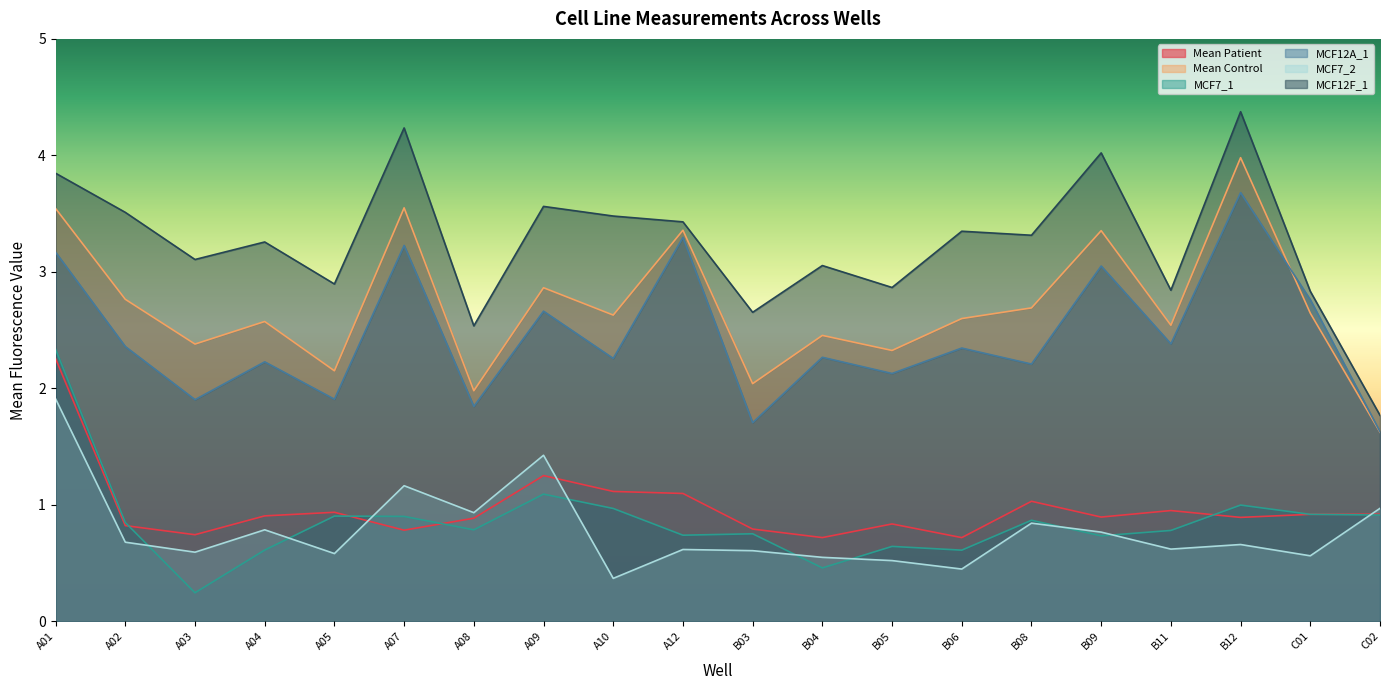

What is the difference between the maximum and minimum values in the MCF12F_1 series?

2.6